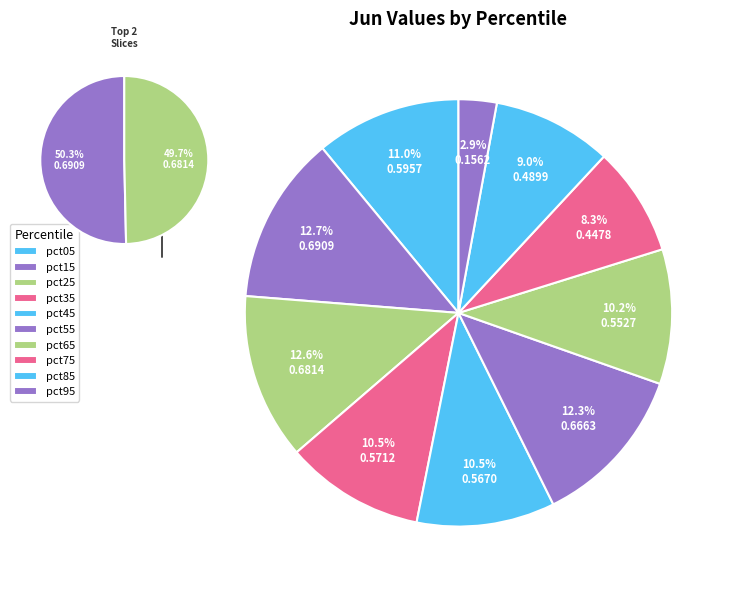

To the nearest percent, what is the combined percentage of pct75 and pct85?

17%